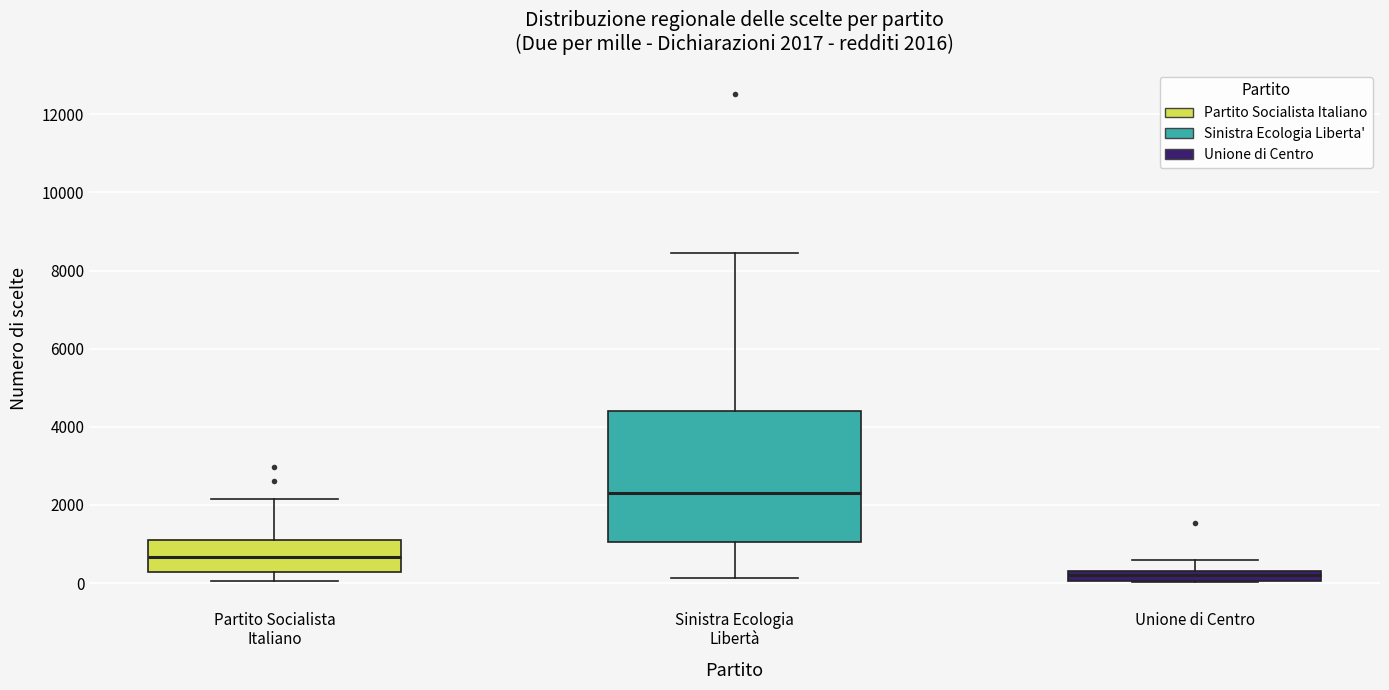

Which box has the lowest median line?

Unione di Centro